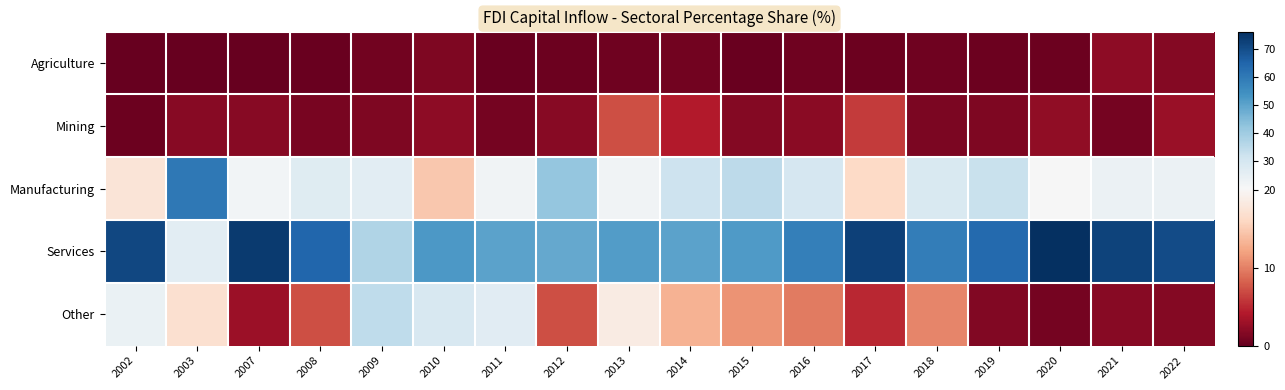

What is the total value across all series at 2015?

100.0